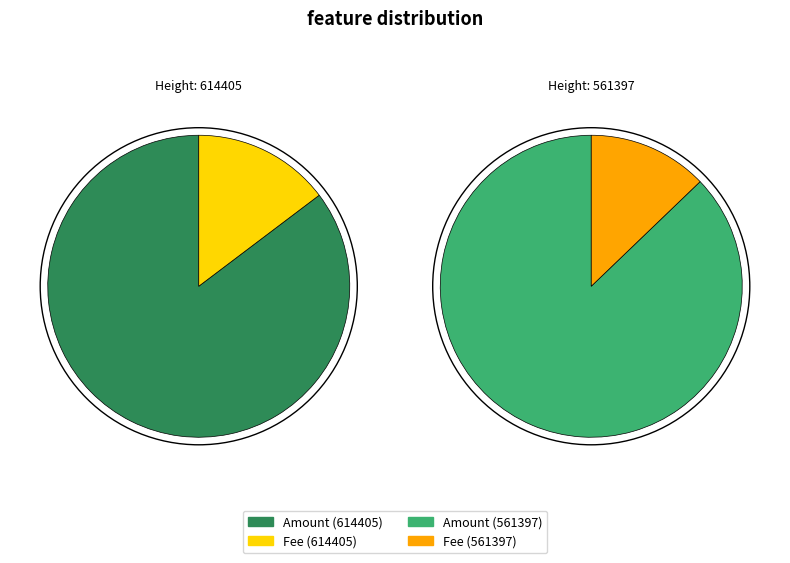

To the nearest percent, what is the combined percentage of 614405 and 561397?

100%